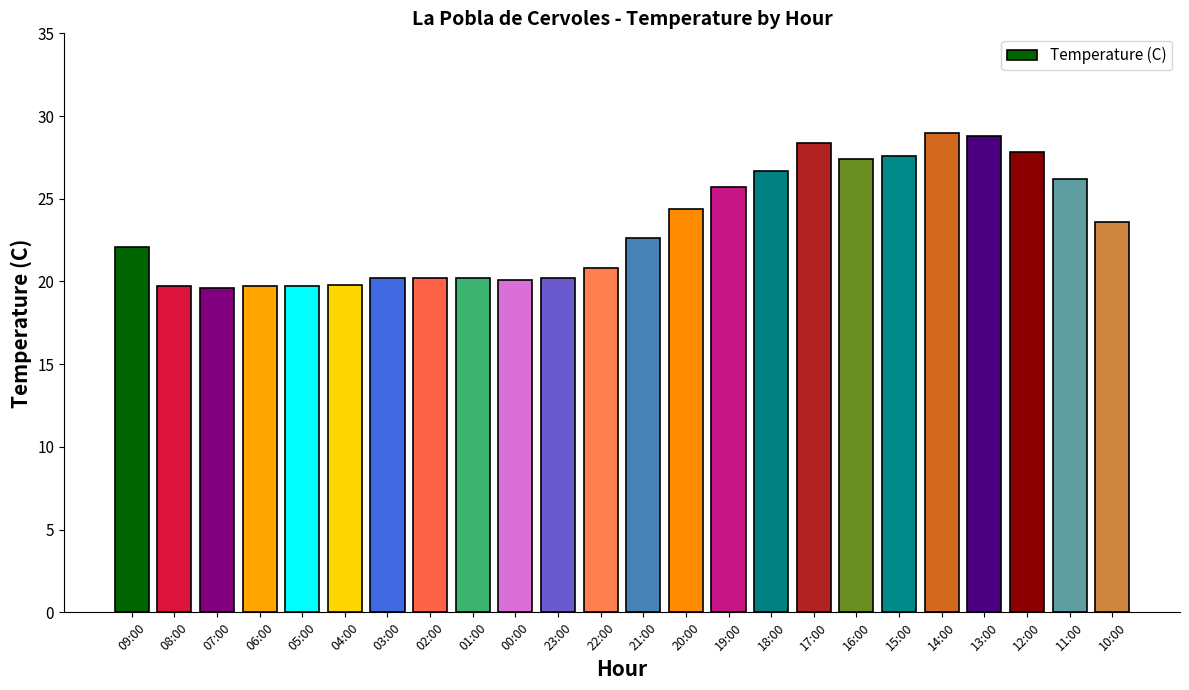

The chart shows a value of 10.6 at 05:00. True or false?

False